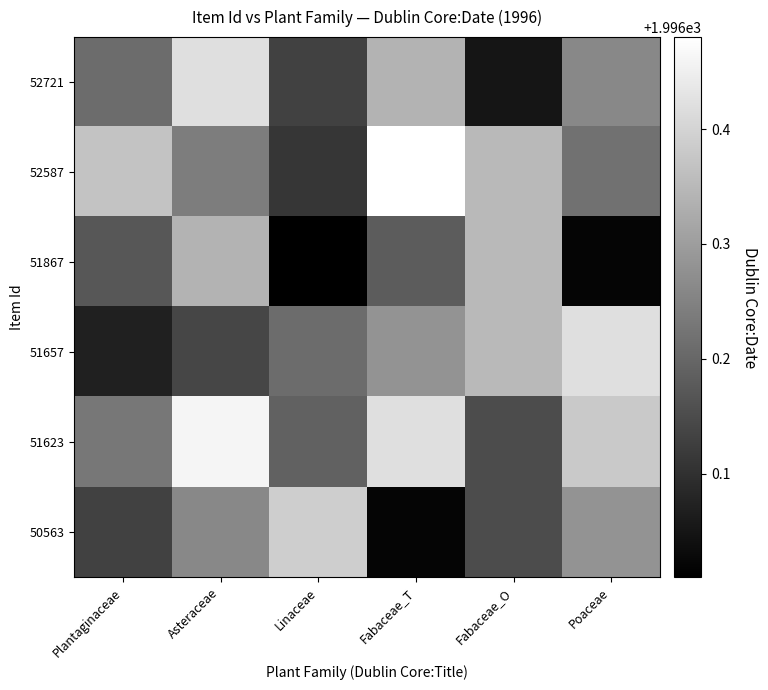

What is the spread (max minus min) of values at Asteraceae?

0.3